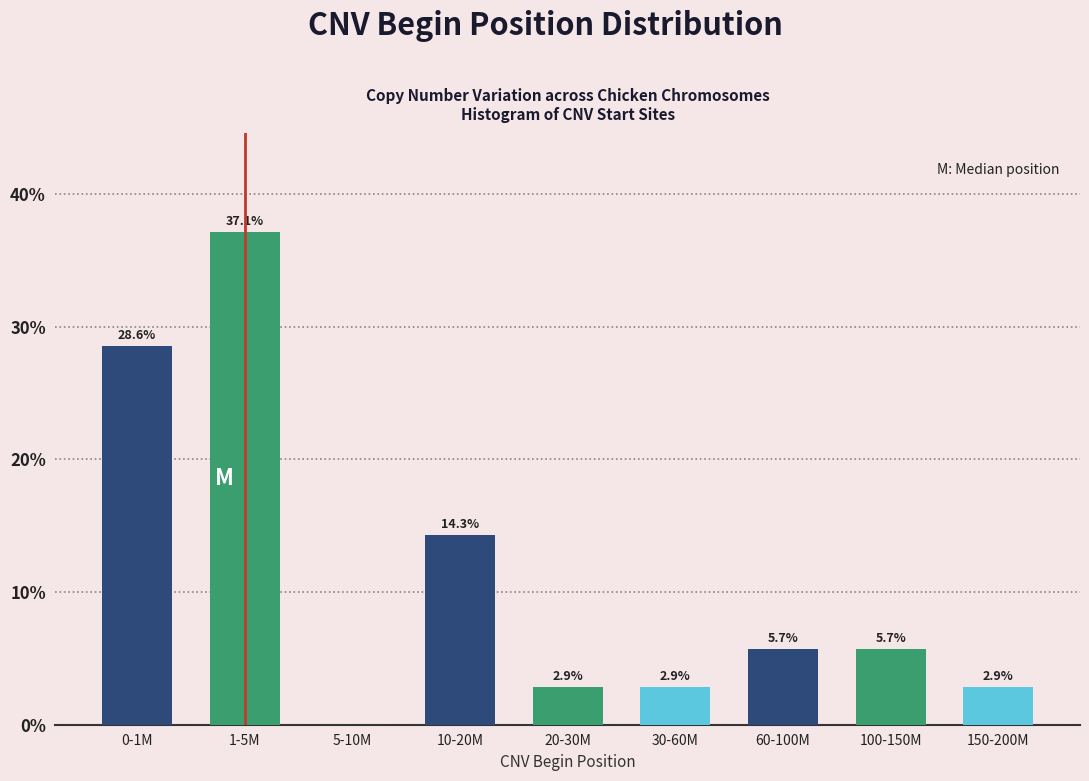

Reading left to right, what are all the values shown in this chart?

0-1M=28.6	1-5M=37.1	5-10M=0.0	10-20M=14.3	20-30M=2.9	30-60M=2.9	60-100M=5.7	100-150M=5.7	150-200M=2.9